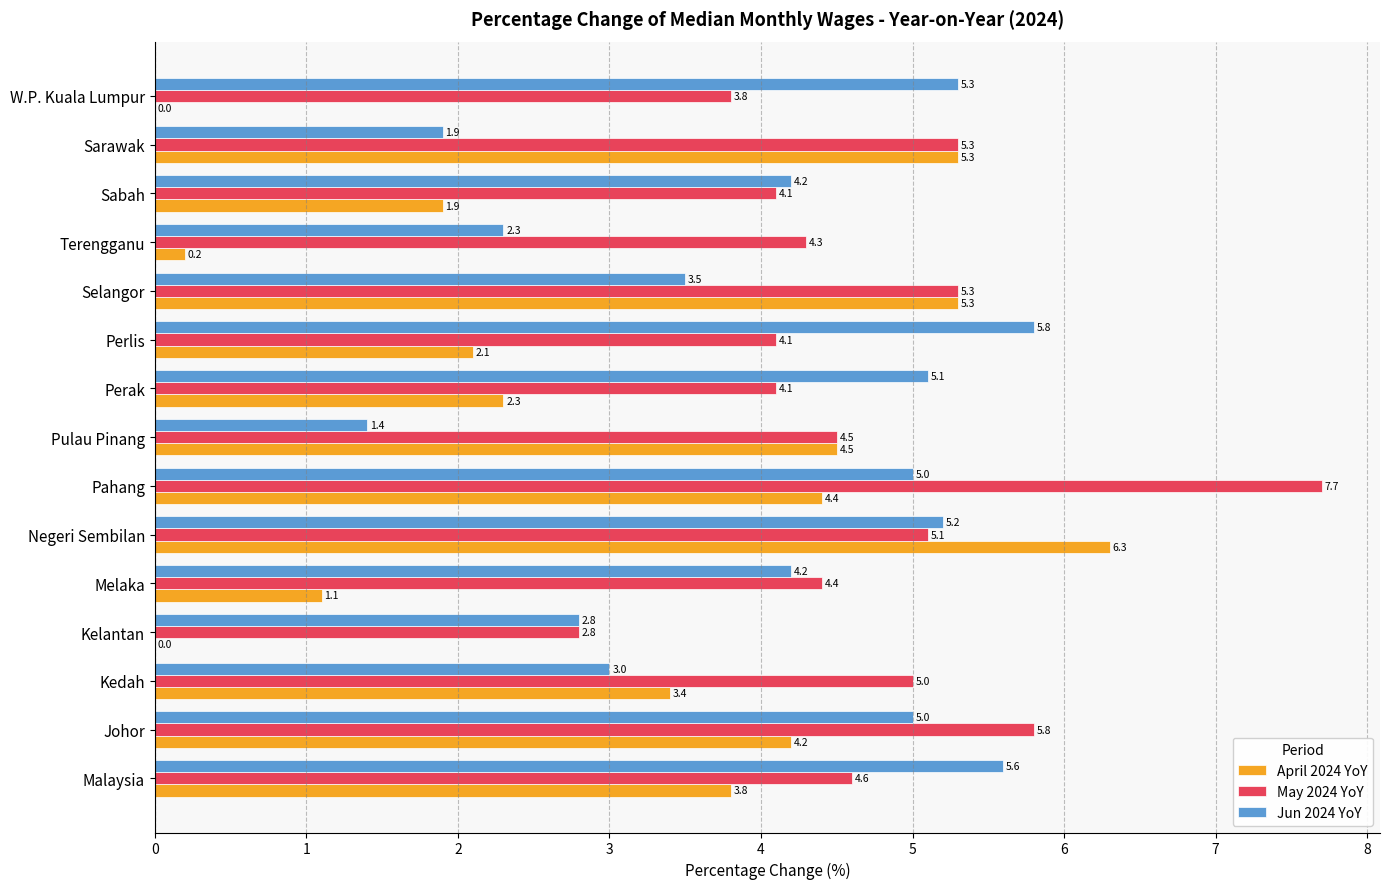

Which category has the highest value in the April 2024 YoY series?

Negeri Sembilan